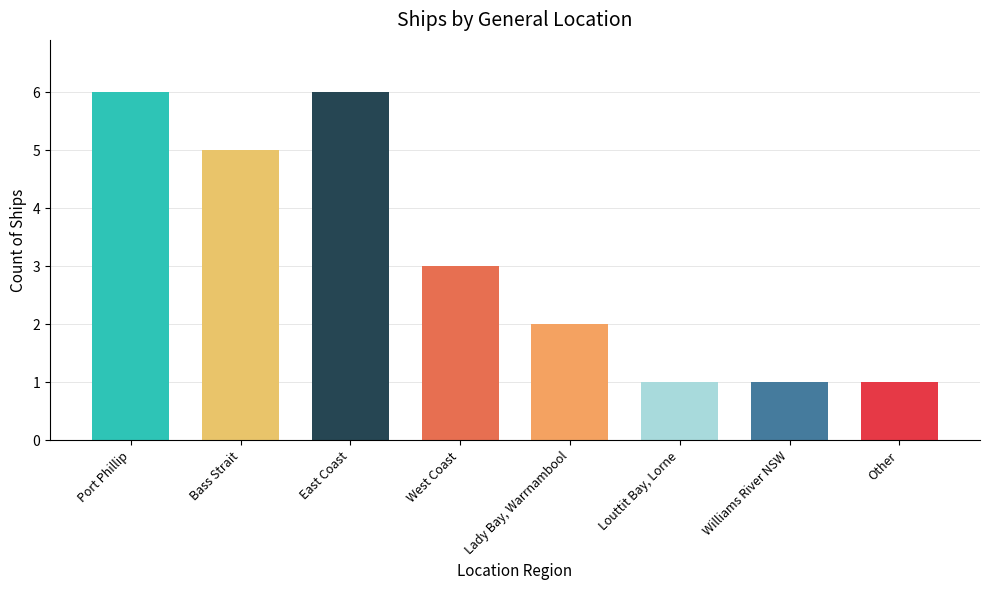

Approximately how many times larger is the value at East Coast compared to Louttit Bay, Lorne?

6.0